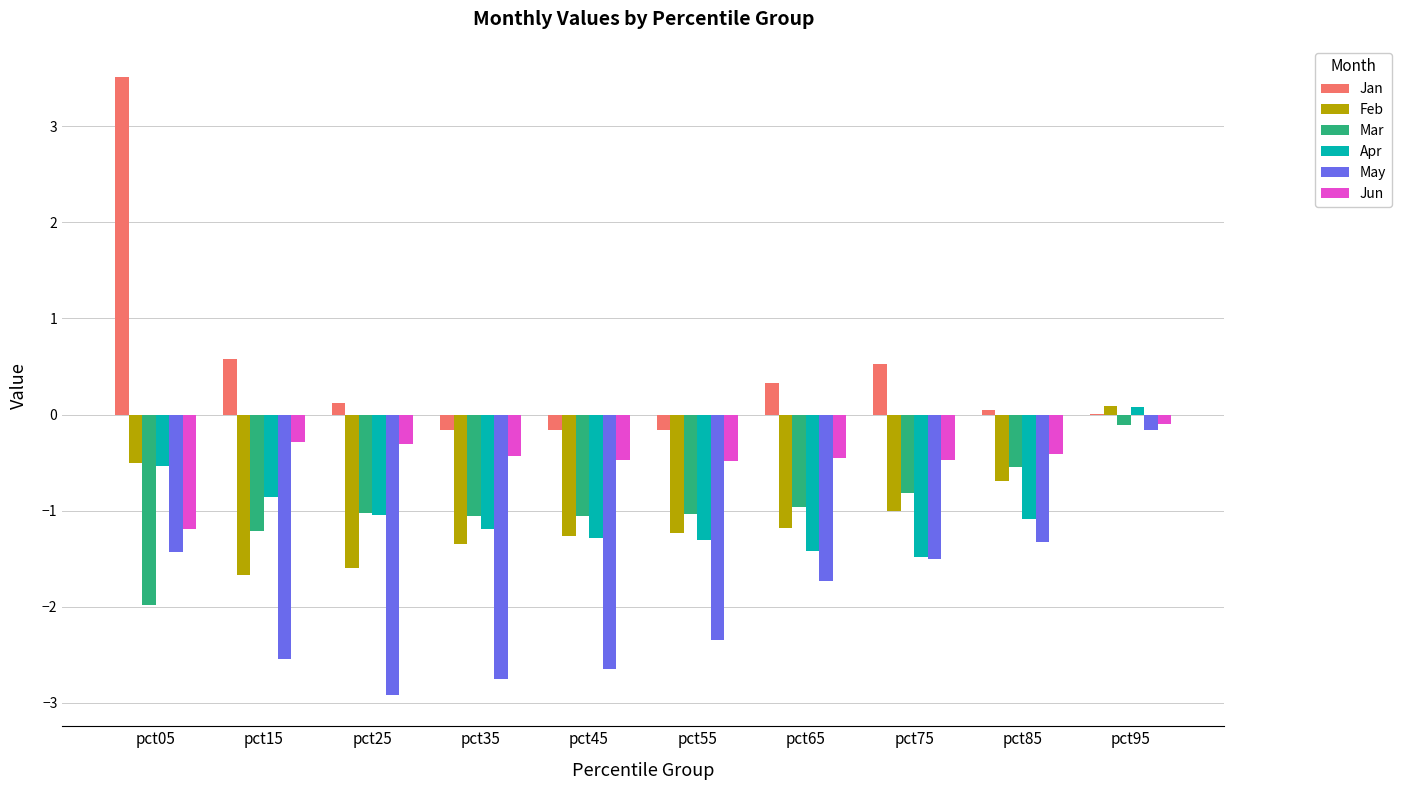

What is the sum of all May values?

-19.4